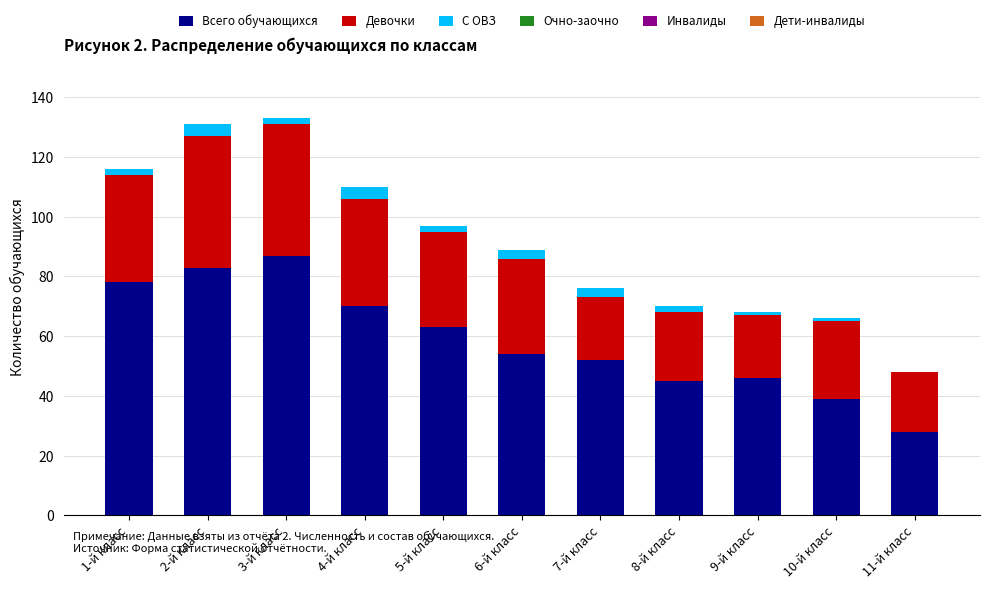

True or false: Всего обучающихся has a value of 16 at 10-й класс.

False